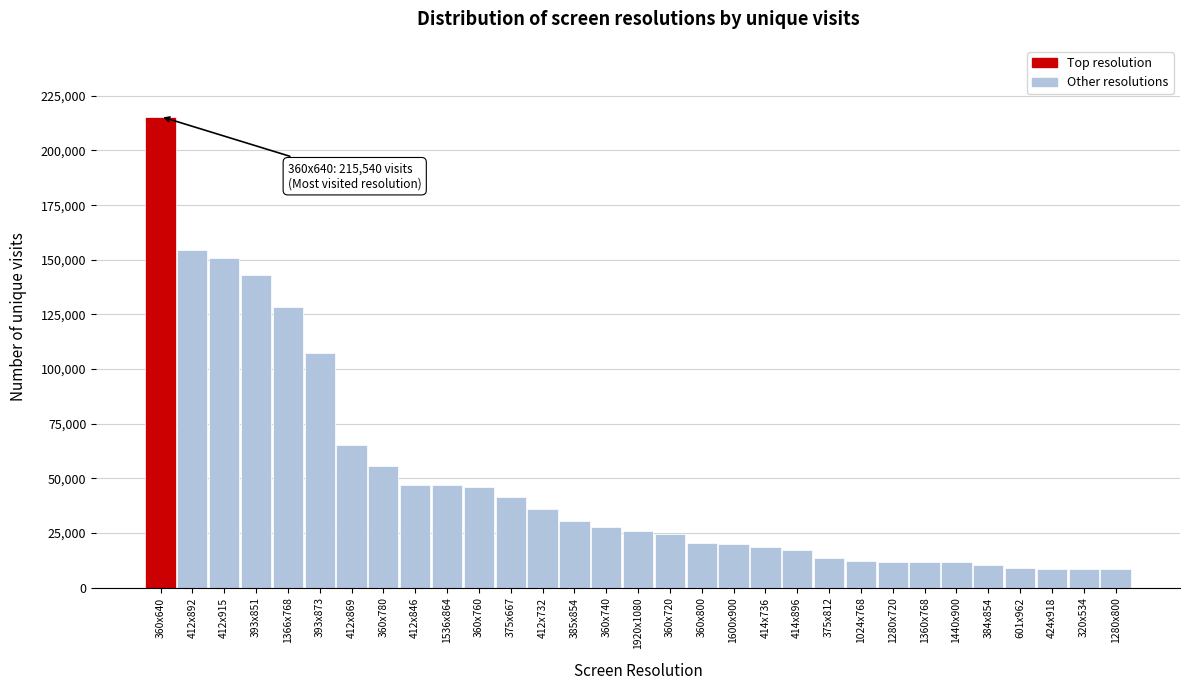

Between 393x873 and 412x846, which is larger?

393x873